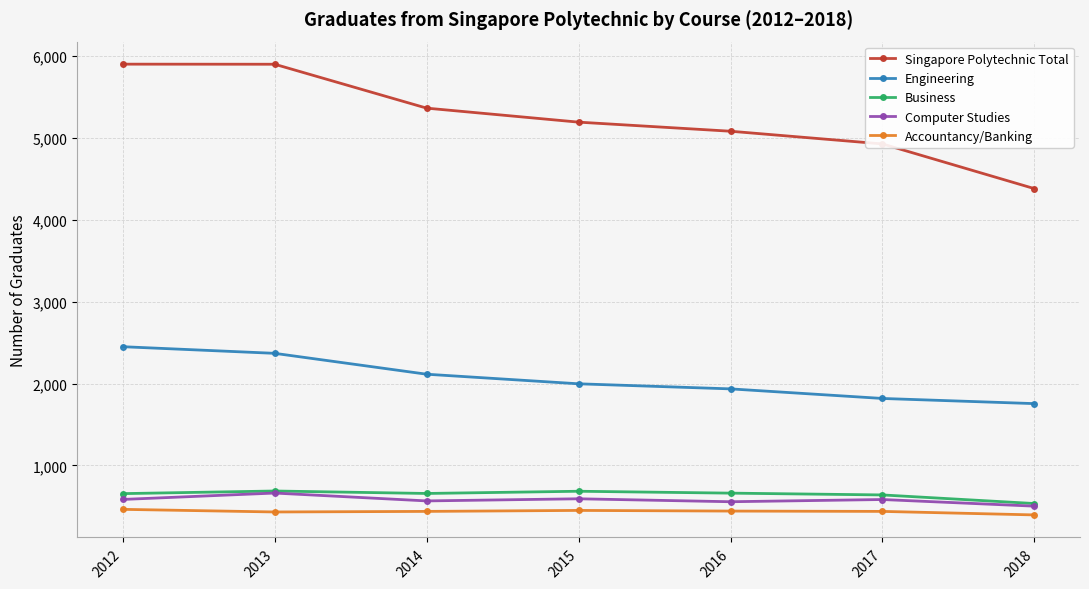

Is it true that Engineering equals 2450 at 2012?

True